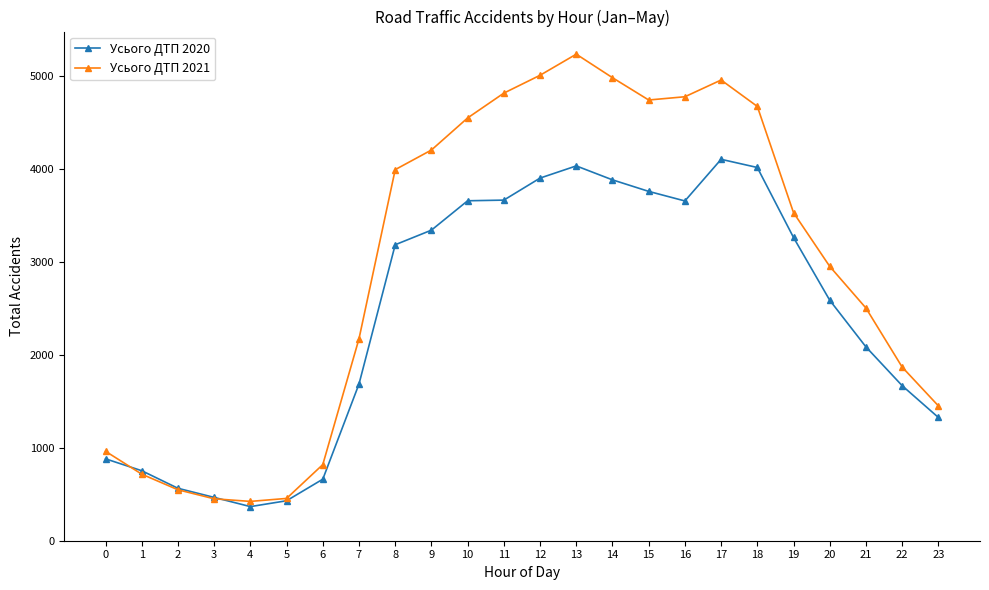

At which category is the sum across all series the highest?

13